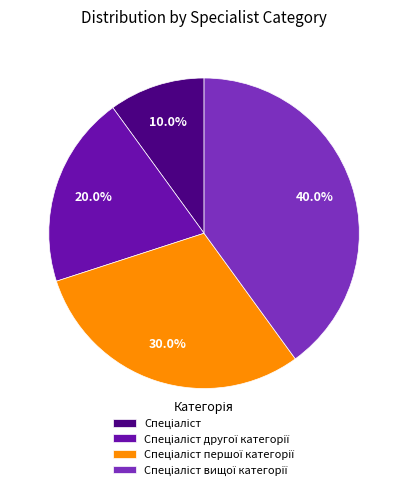

Is there a majority slice in this chart?

No